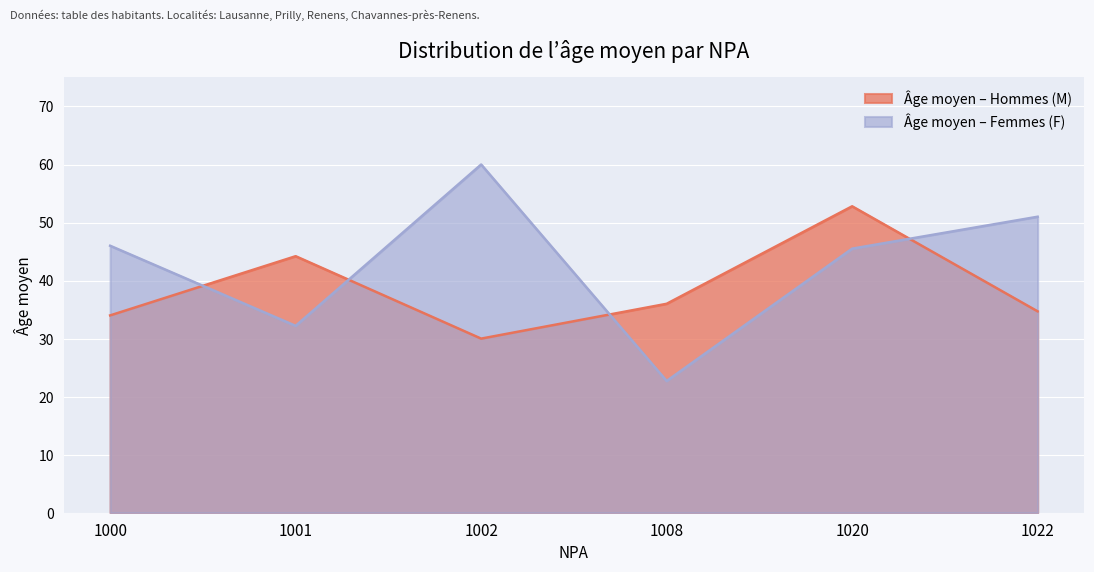

What value does the Moyenne d’âge (M) series have at 1022?

35.2